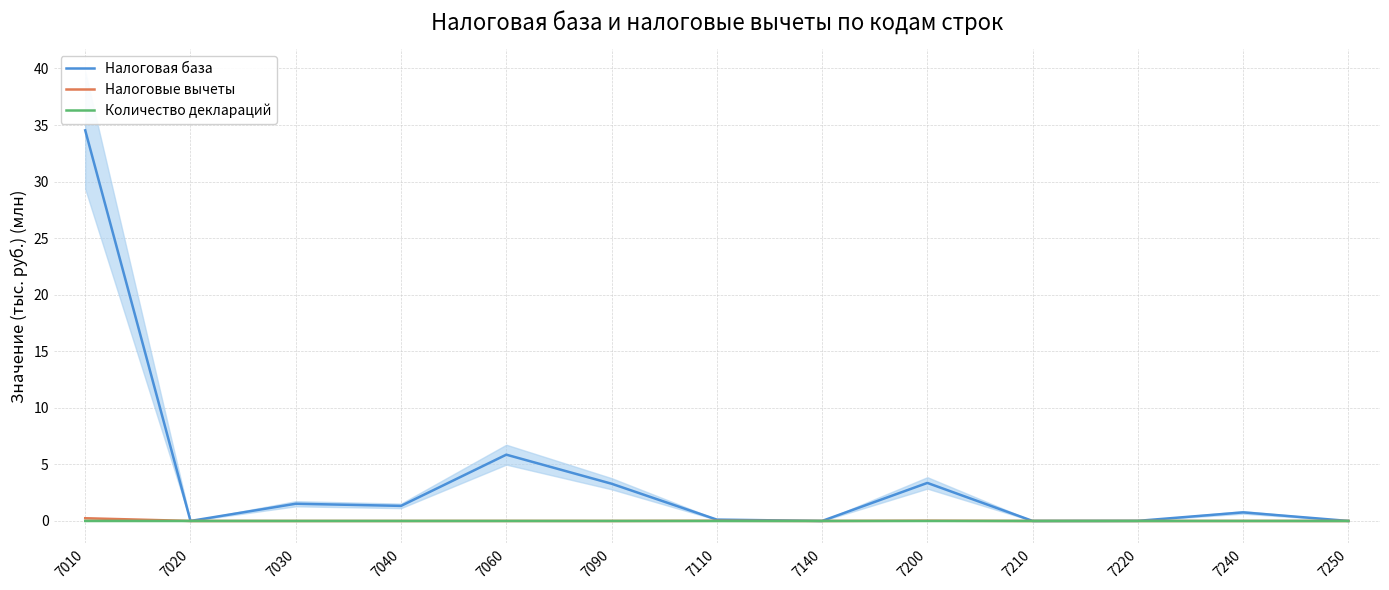

Where is the first local maximum for Количество деклараций?

7030